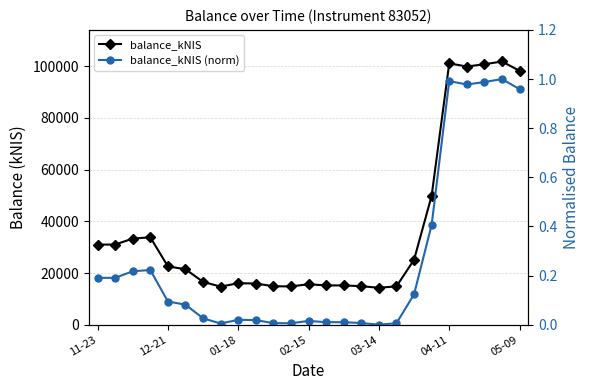

What is the label of the 7th point from the right?

18